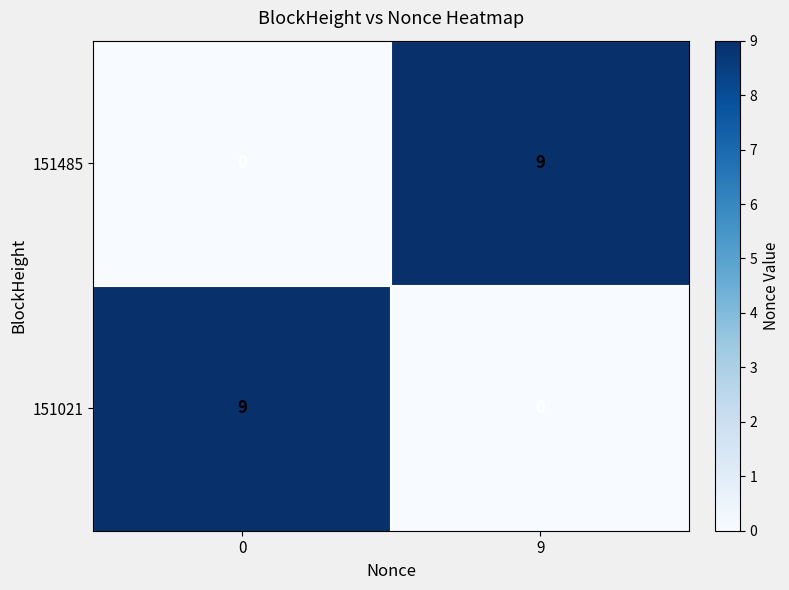

Rank the series at 9 from lowest to highest value.

151021, 151485